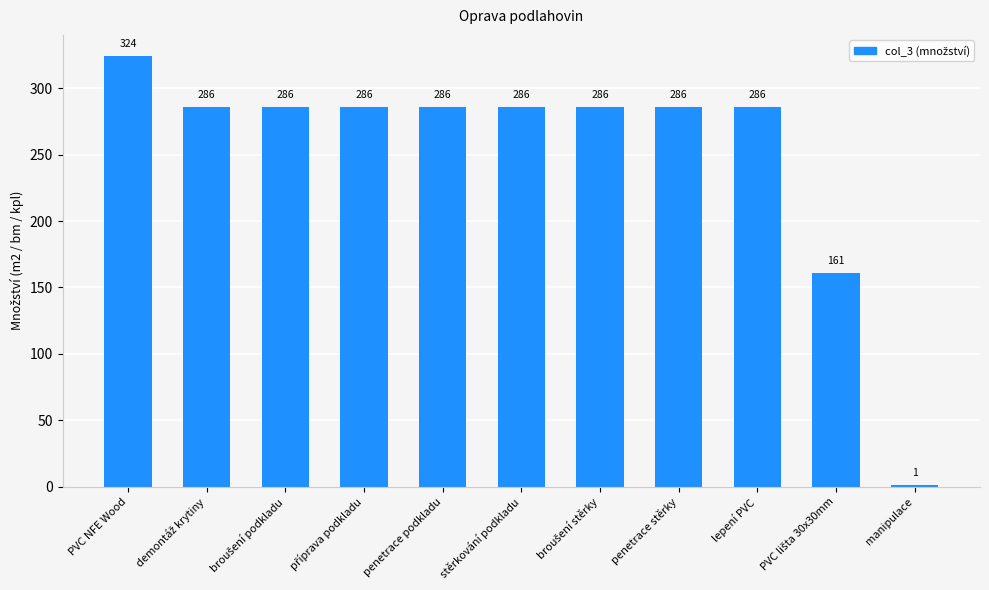

What is the approximate value at PVC NFE Wood, to the nearest 5?

325